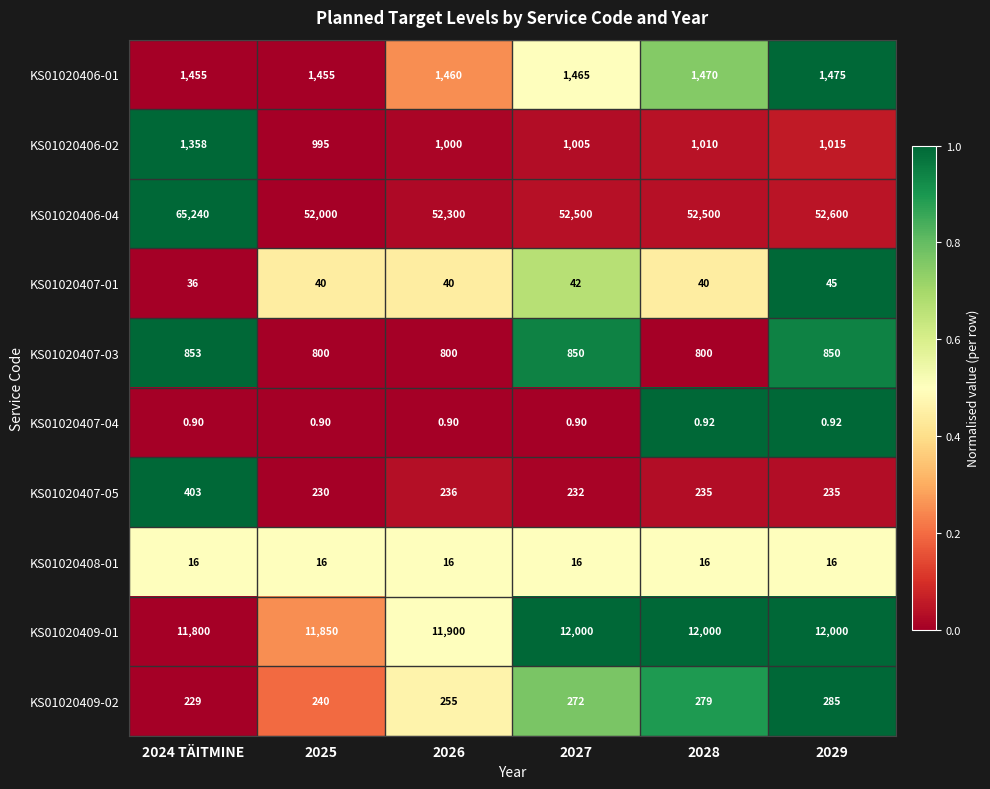

Is the value of KS01020407-01 at 2029 greater than the value of KS01020407-03 at 2025?

No